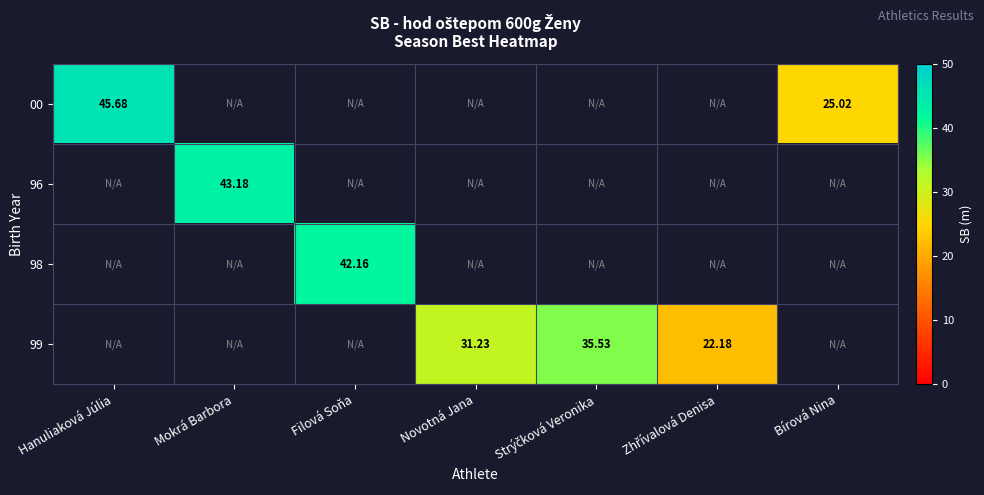

Which category has the lowest value across all series?

Zhřívalová Denisa